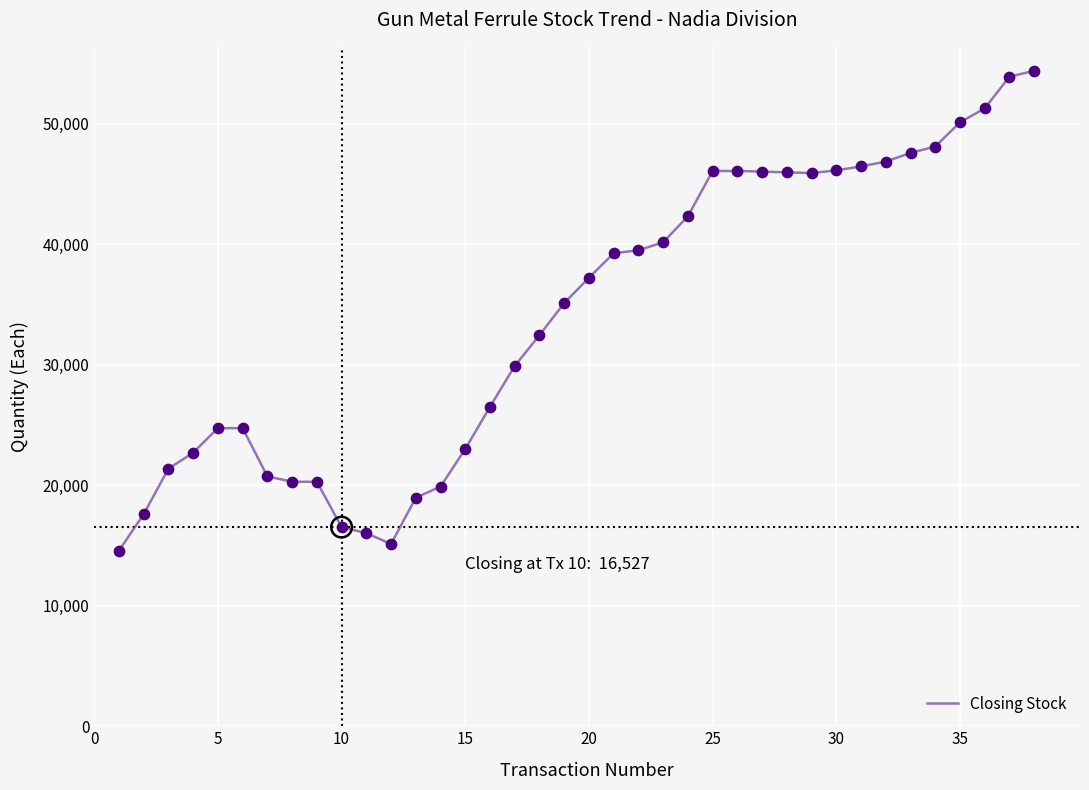

What is the greatest value displayed?

54397